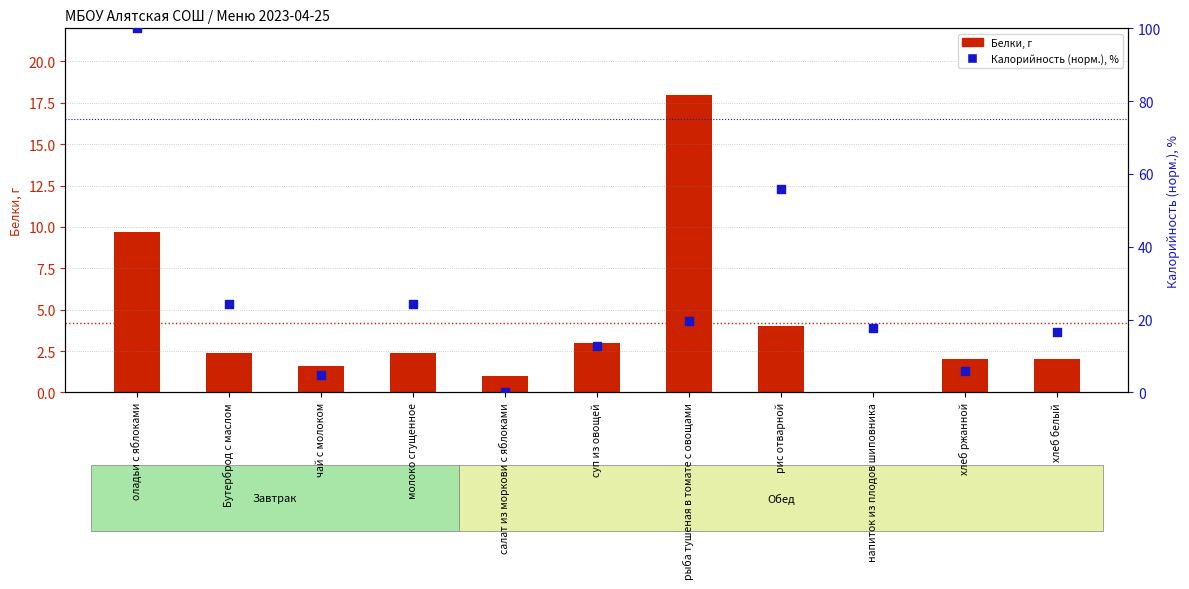

Which series contains the highest Y value?

Калорийность (норм.), %